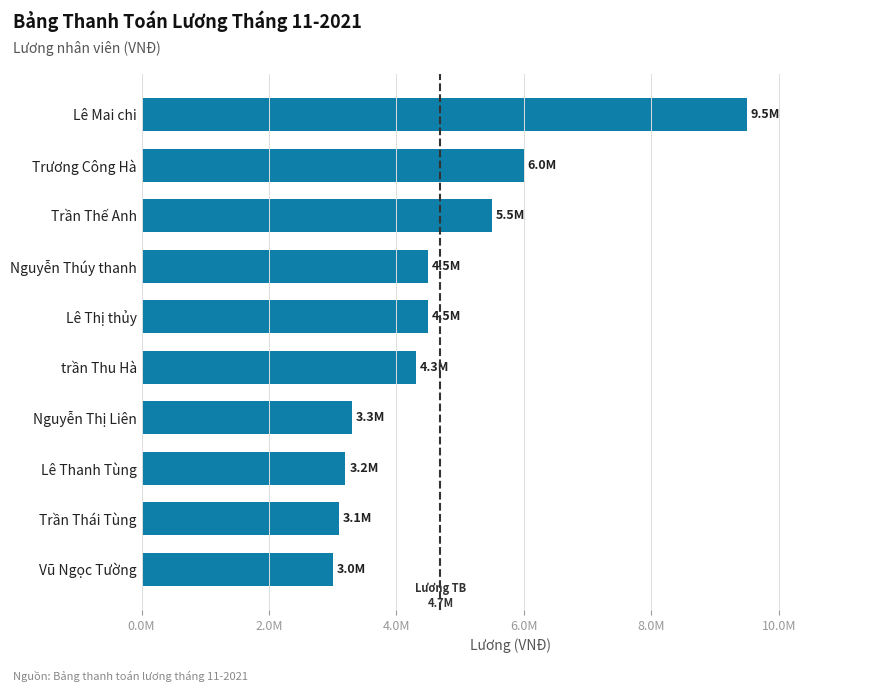

Does the chart contain stacked bars?

No